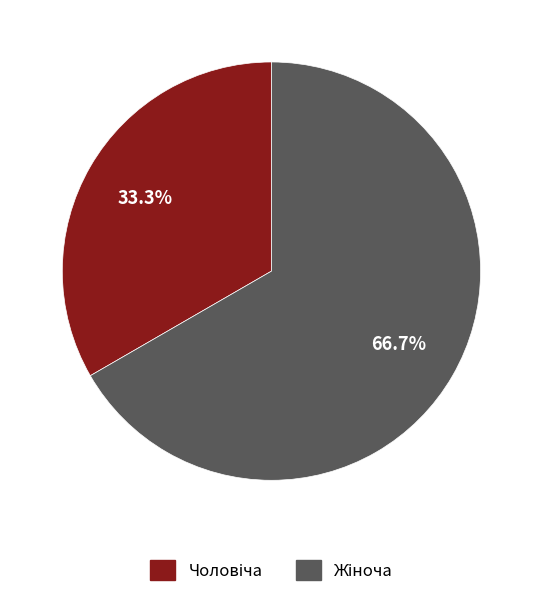

To the nearest percent, what is the average slice percentage?

50%